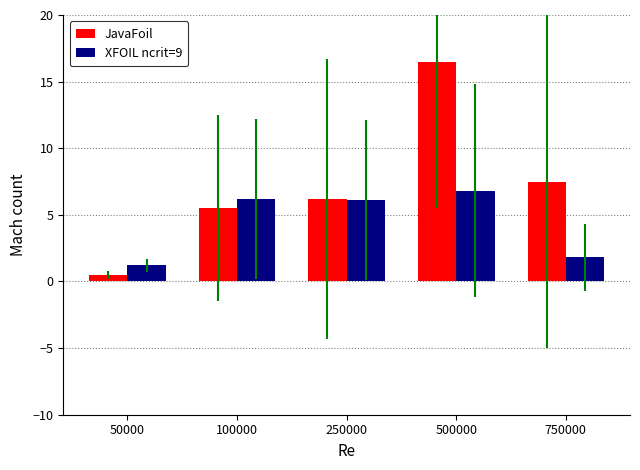

What are all the series names shown in the legend?

JavaFoil, XFOIL ncrit=9